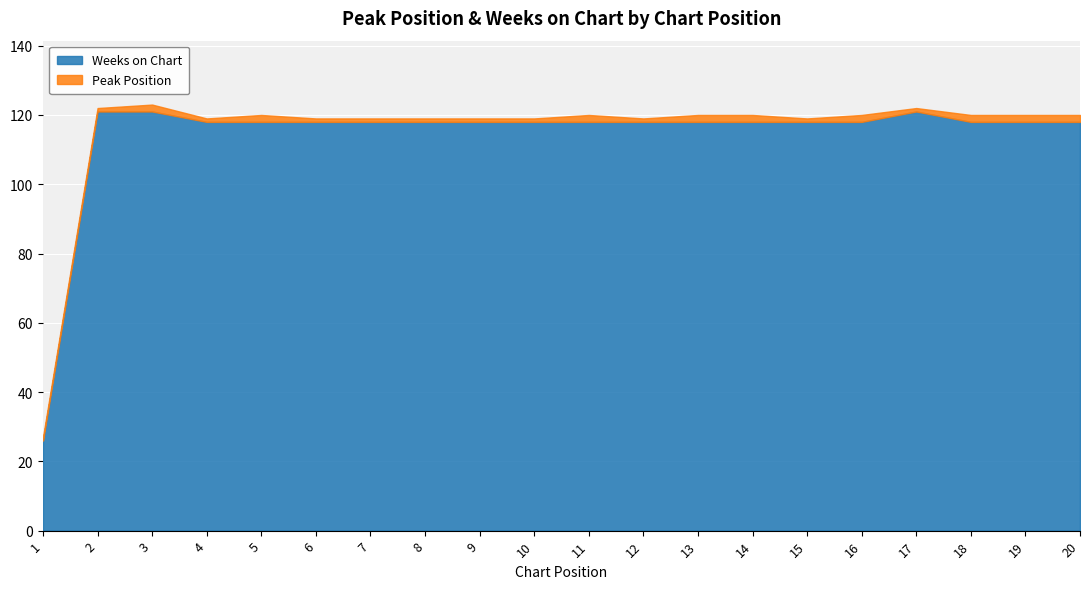

How many values in the Peak Position series exceed 1?

9